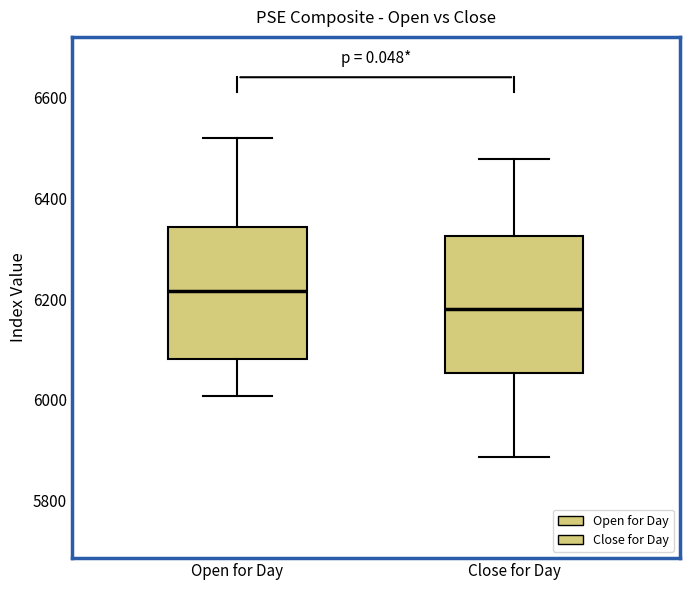

Reading left to right, read every box against the y-axis: the position of its median line, the range the box covers, and the ends of its whiskers. The values are not printed on the chart, so give them approximately, as read against the axis.

Open for Day: median 6220, box 6080 to 6340, whiskers 6000 to 6520
Close for Day: median 6180, box 6060 to 6320, whiskers 5880 to 6480